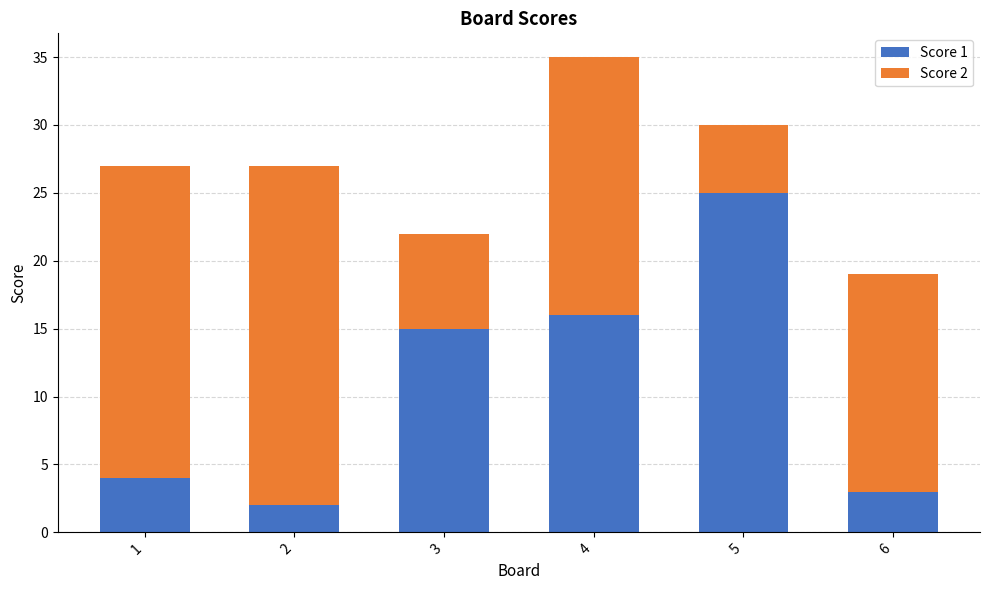

Reading left to right, transcribe the values for Score 1.

4	2	15	16	25	3